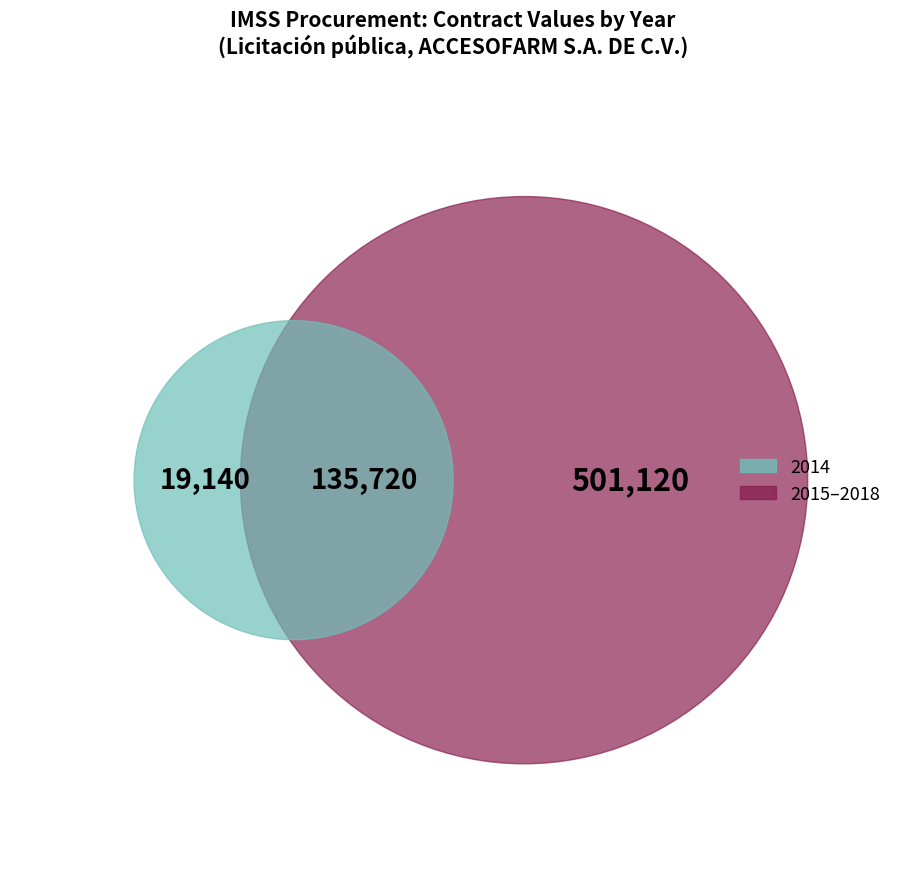

True or false: 2014 accounts for 3% of the total.

True